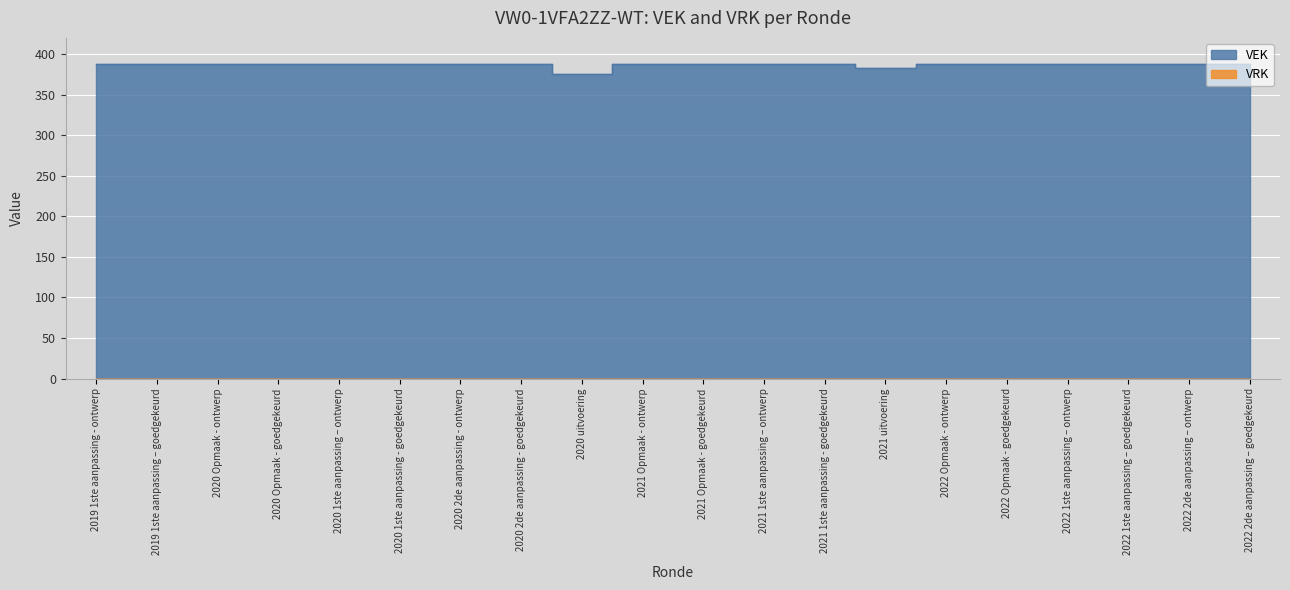

At which label is the value closest to 382?

2021 uitvoering